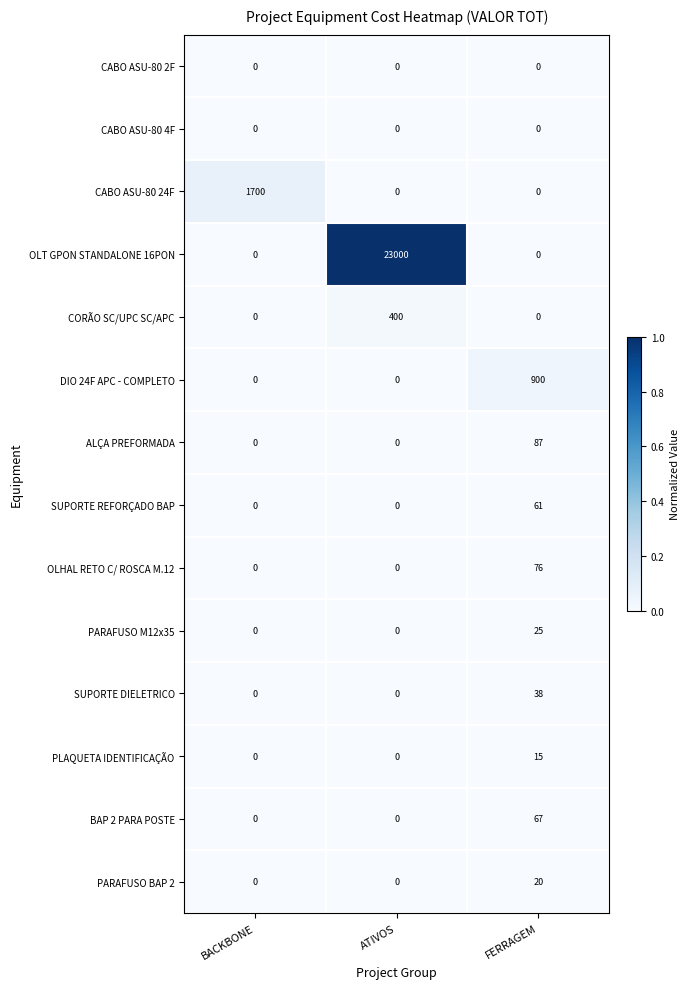

How many data points does each series have?

3